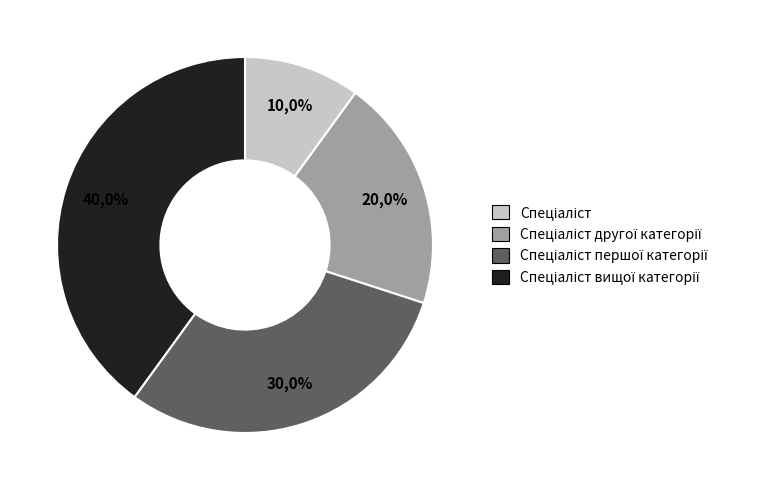

Does any single category account for the majority?

No